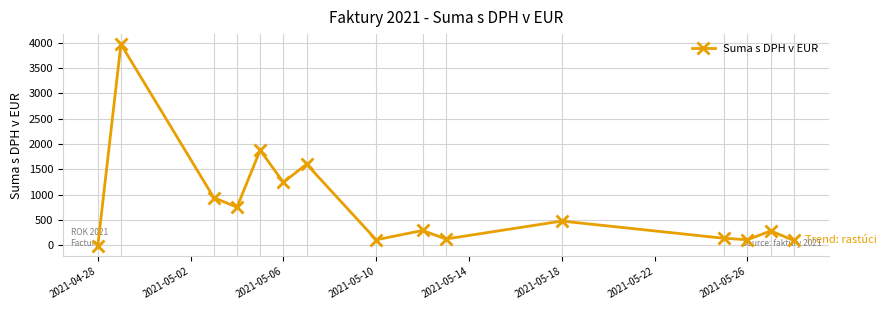

What is the maximum value shown in the chart?

3967.8